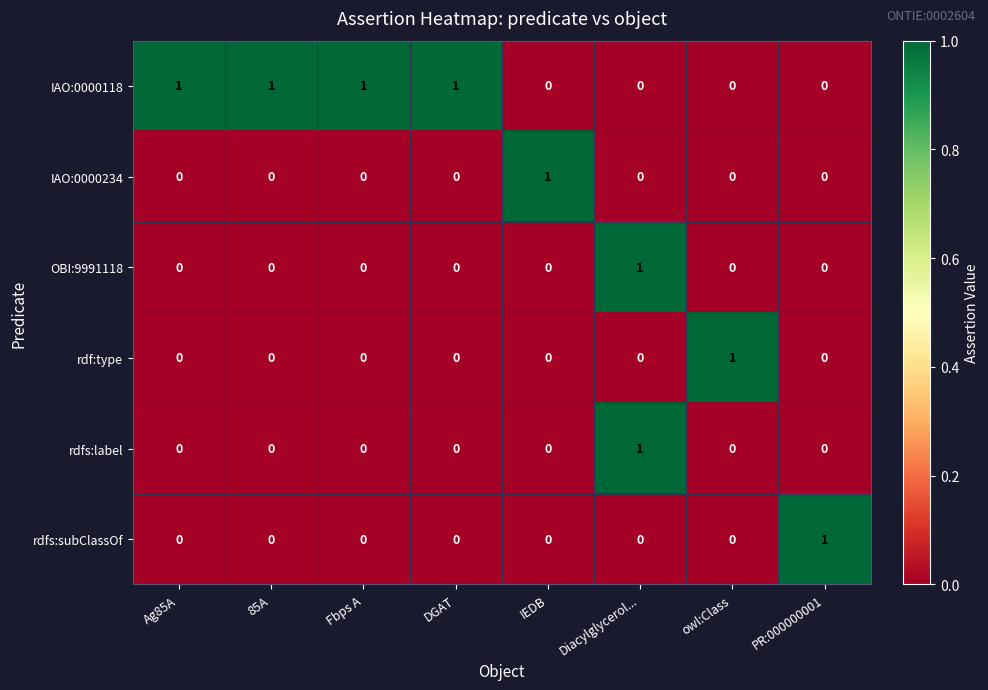

The IAO:0000118 series shows 0 at owl:Class. True or false?

True